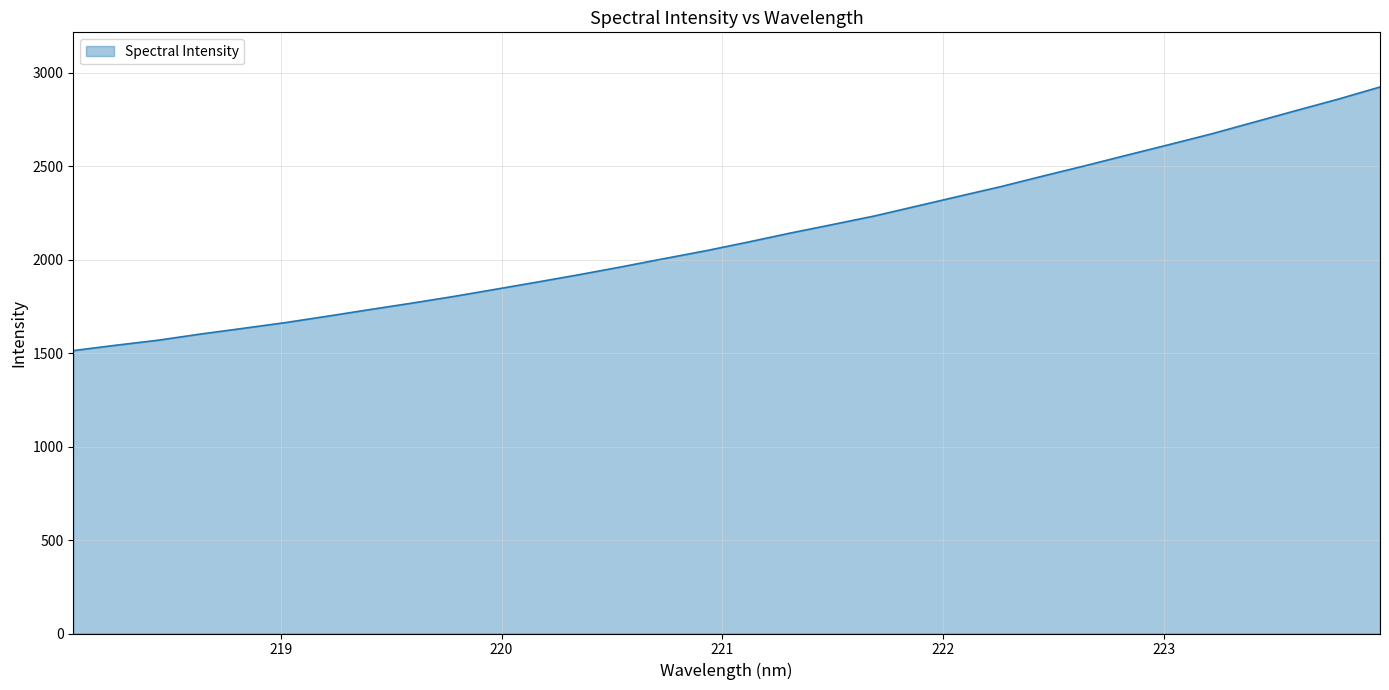

What is the maximum value shown in the chart?

2923.2